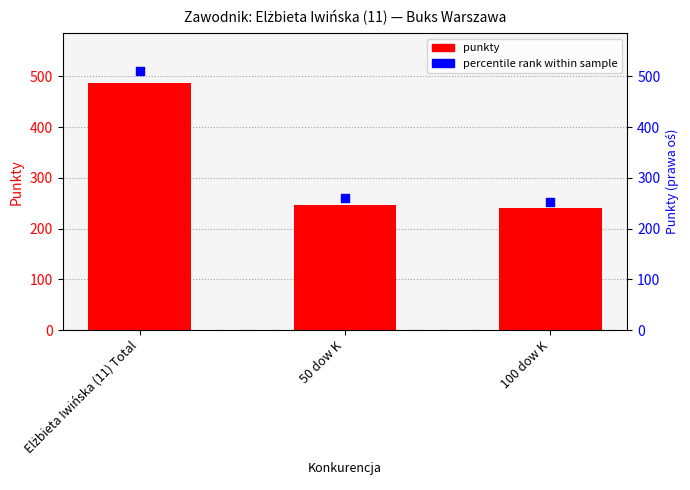

Is the value of percentile rank within sample at Elżbieta Iwińska (11) Total greater than the value of punkty at Elżbieta Iwińska (11) Total?

Yes